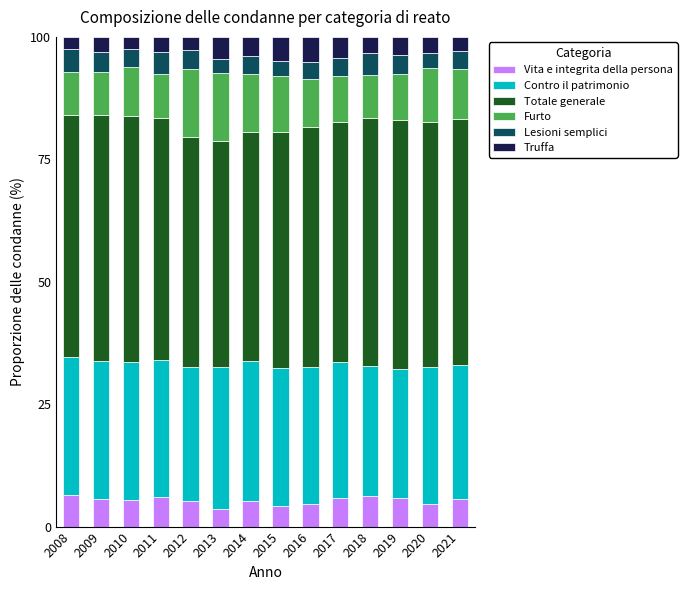

What are all the series names shown in the legend?

Vita e integrita della persona, Contro il patrimonio, Totale generale, Furto, Lesioni semplici, Truffa